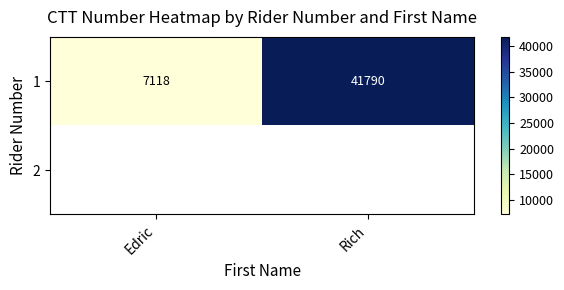

Which category has the lowest value in the 1 series?

Edric